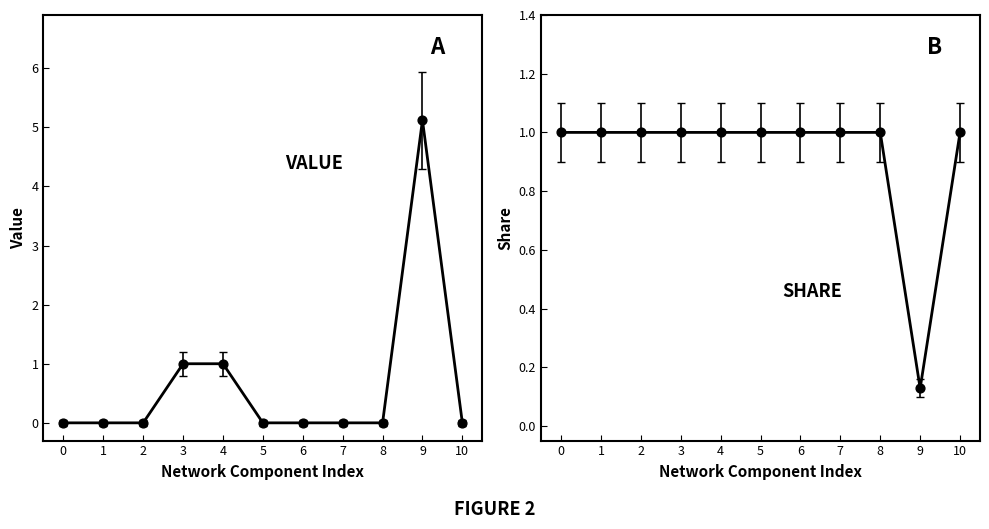

Which series has the largest total across all categories?

SHARE